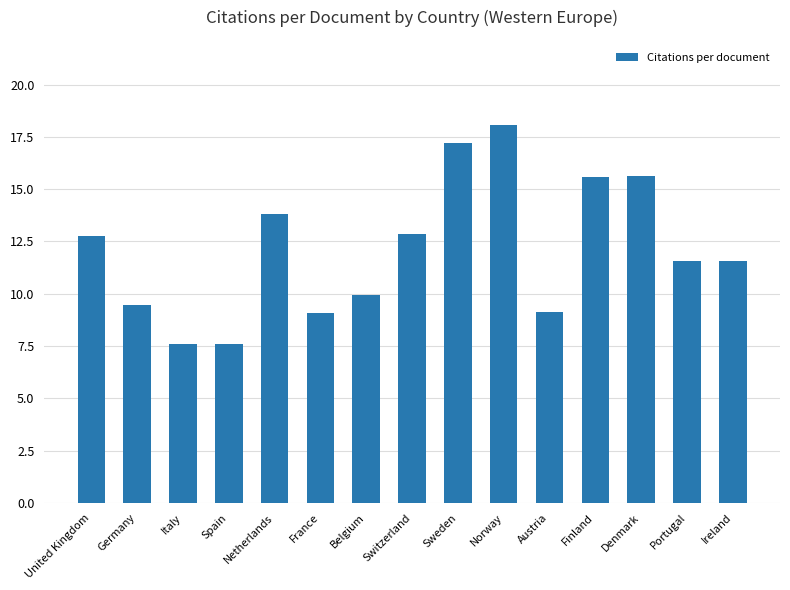

What position from the right is Germany?

14